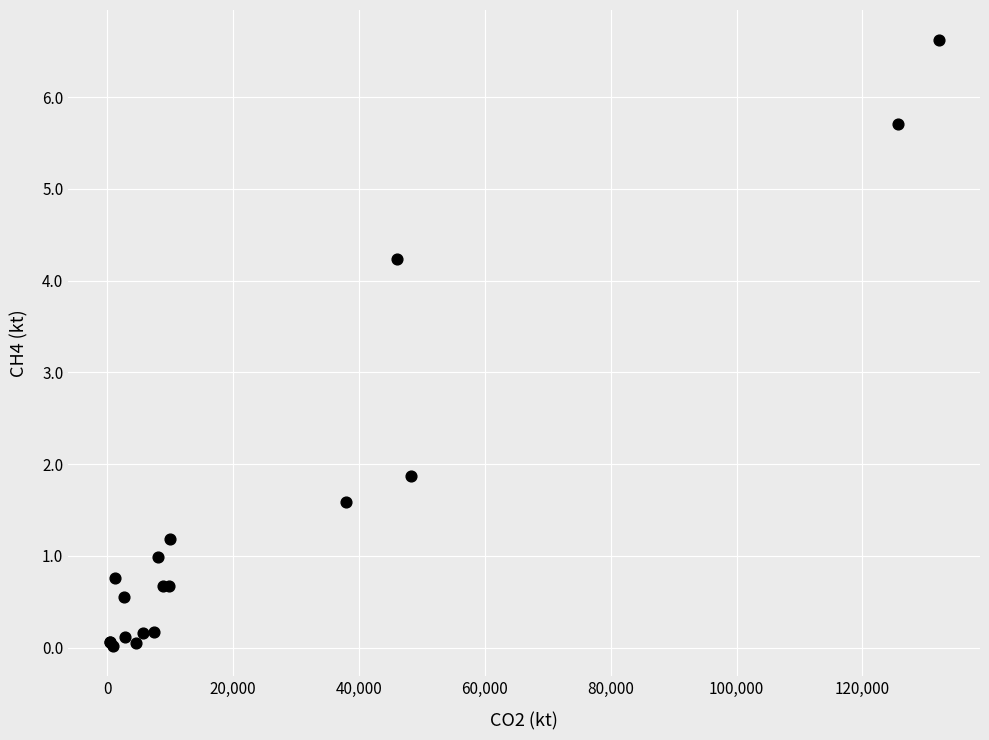

What Y value in the scatter plot is closest to 3?

1.9